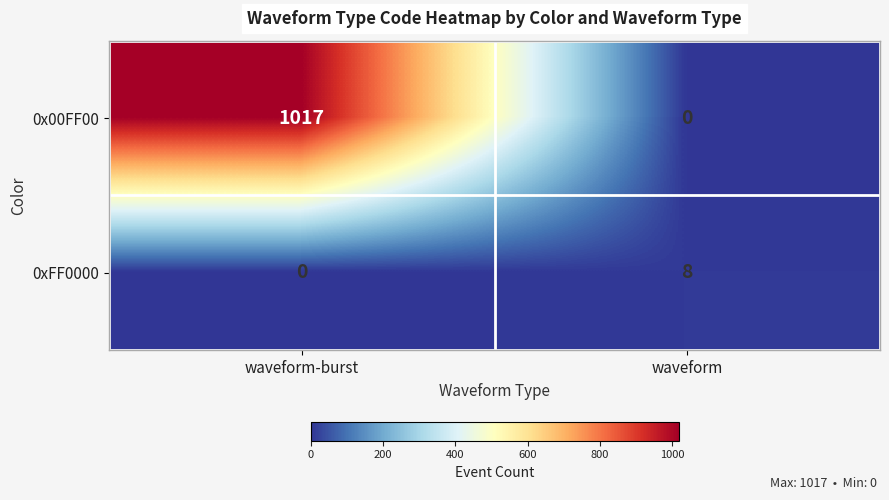

At which label is 0x00FF00 closest to 508?

waveform